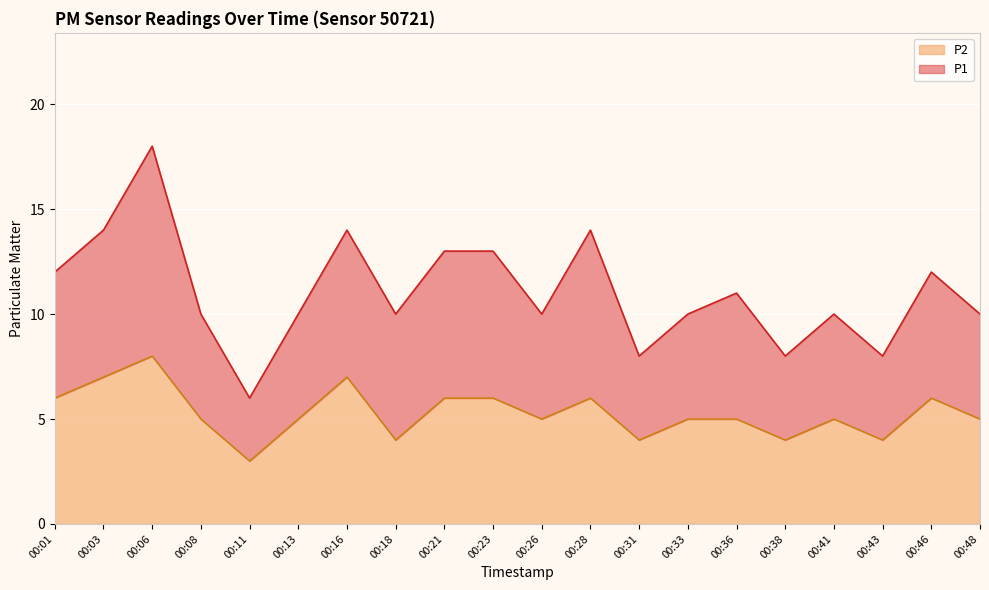

True or false: P1 and P2 cross at least once.

False